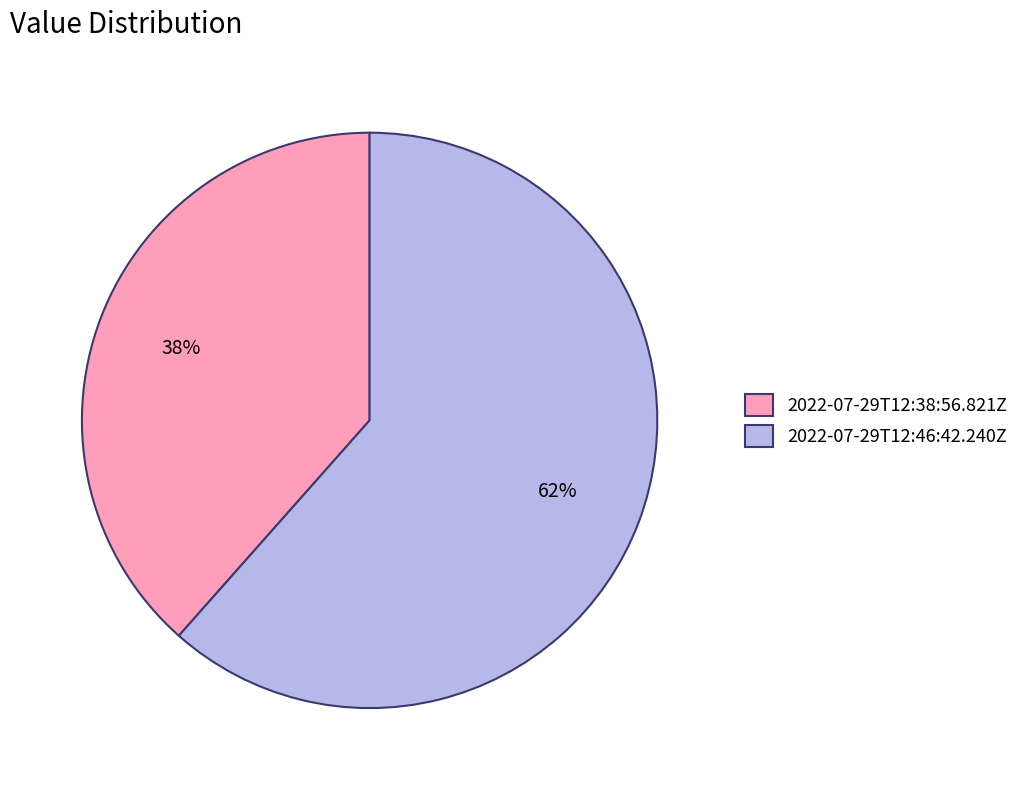

Which slice represents more than half of the pie?

2022-07-29T12:46:42.240Z